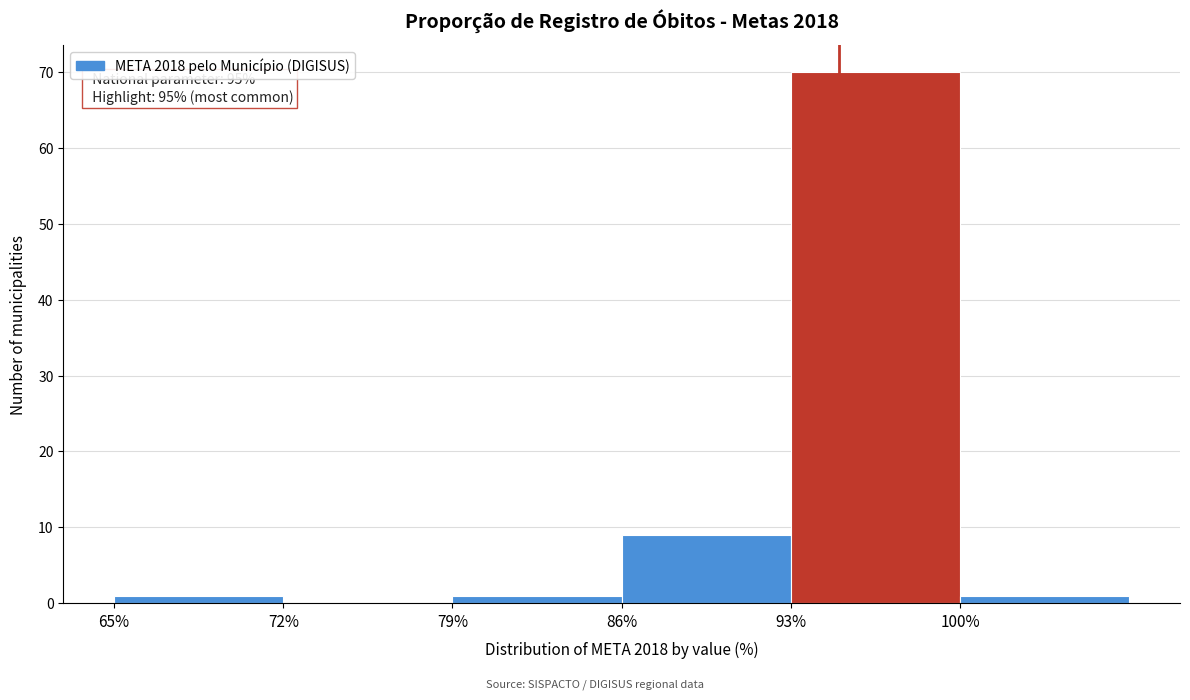

Which range on the x-axis has the tallest bar?

93 to 100